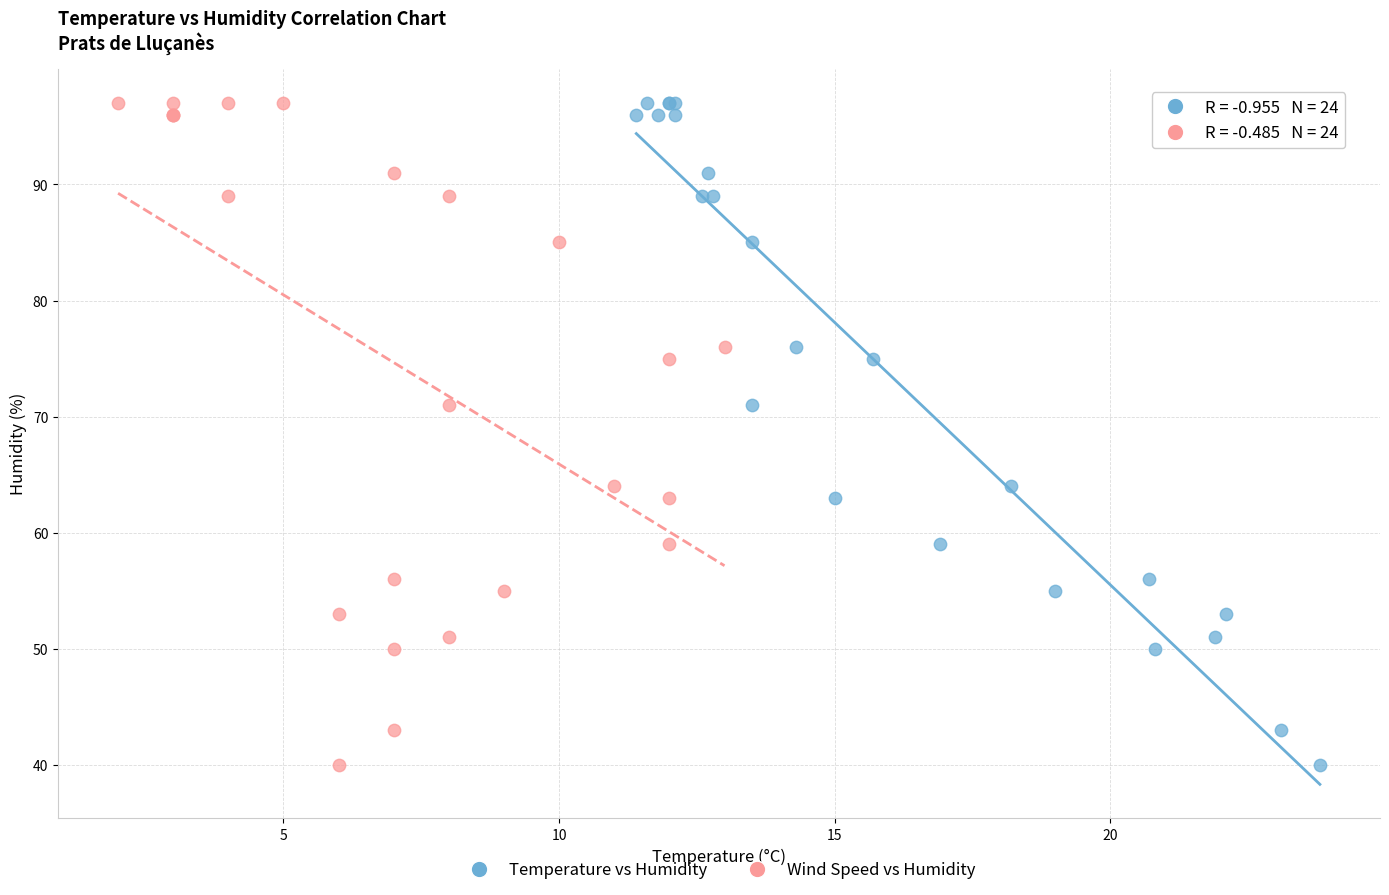

What are all the series names shown in the legend?

Temperature vs Humidity, Wind Speed vs Humidity